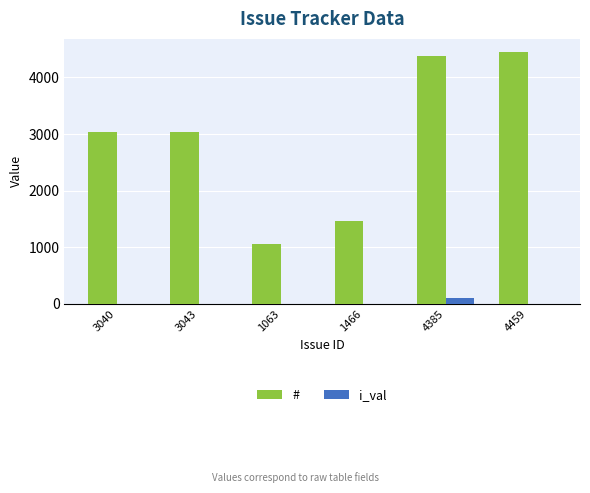

The # series shows 2571 at 1466. True or false?

False